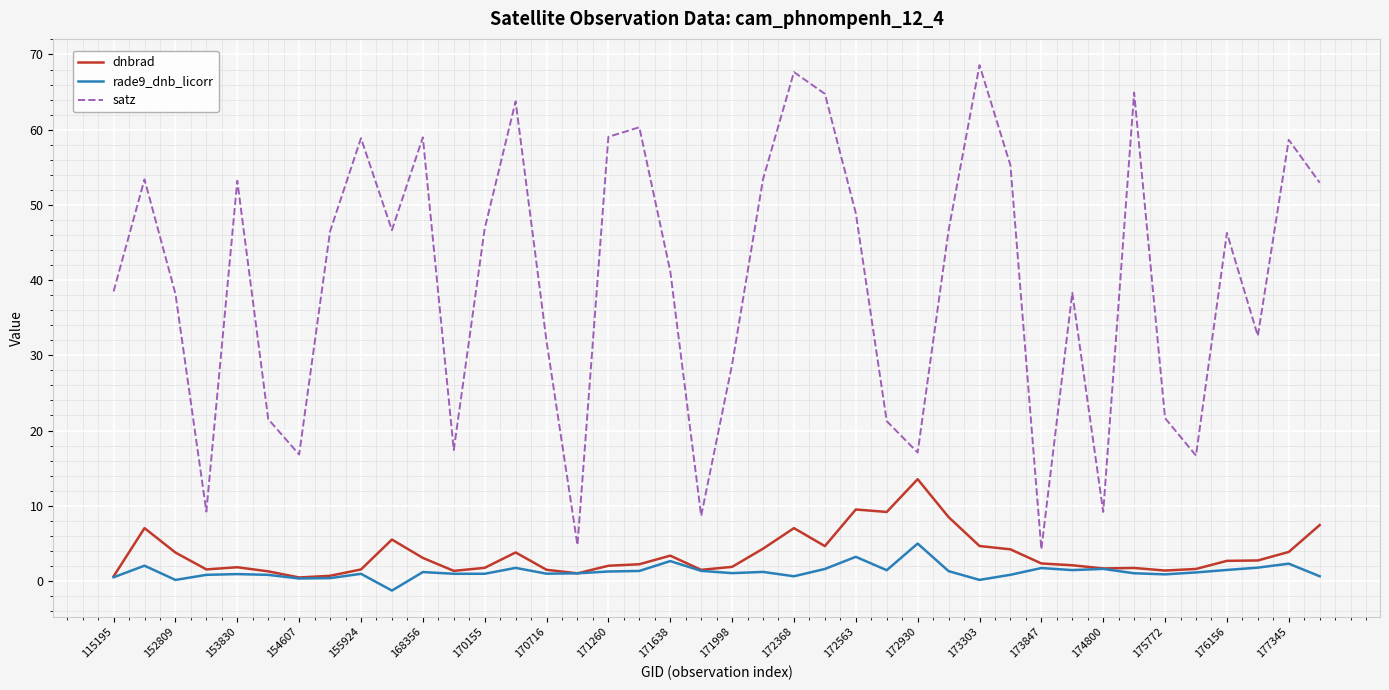

Rank the series by their maximum value, from highest to lowest.

satz, dnbrad, rade9_dnb_licorr